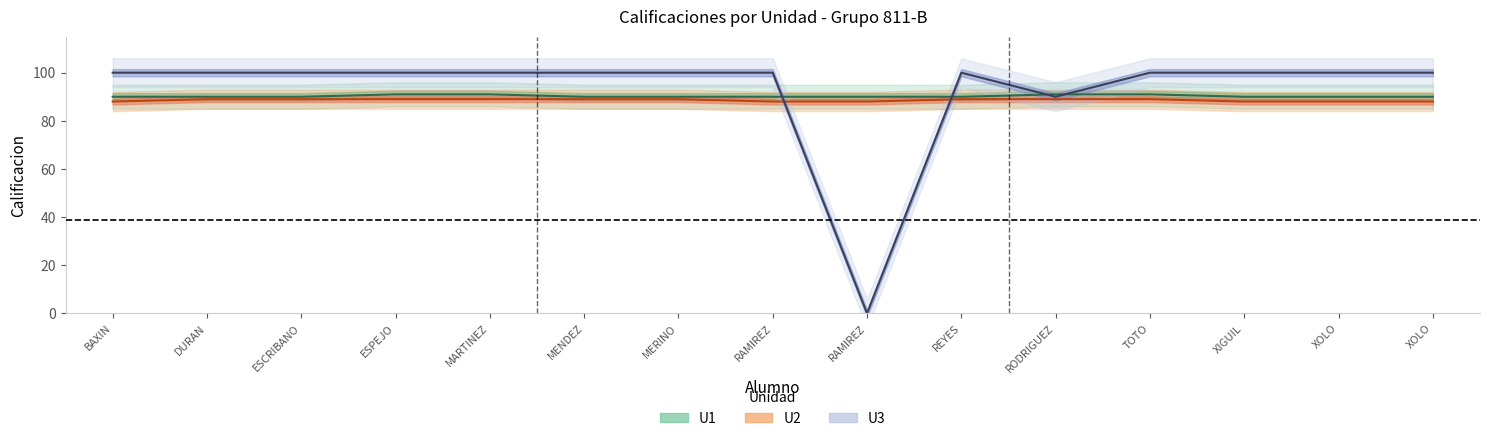

Is the value of U1 at XOLO greater than the value of U3 at RODRIGUEZ?

No